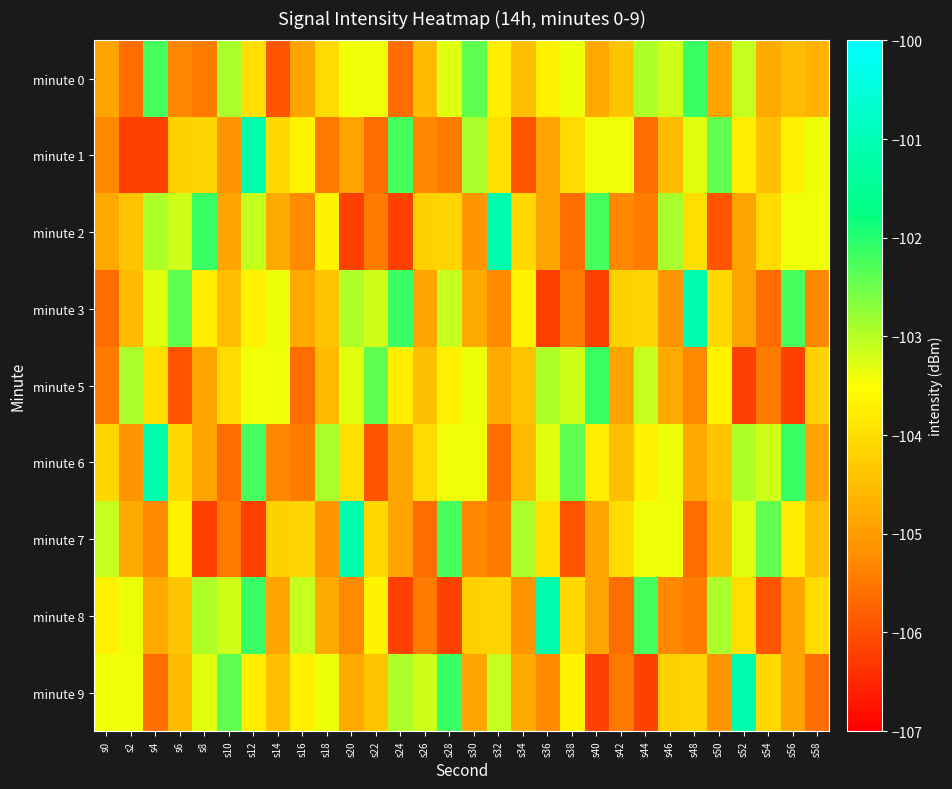

How many distinct data groups are displayed?

9